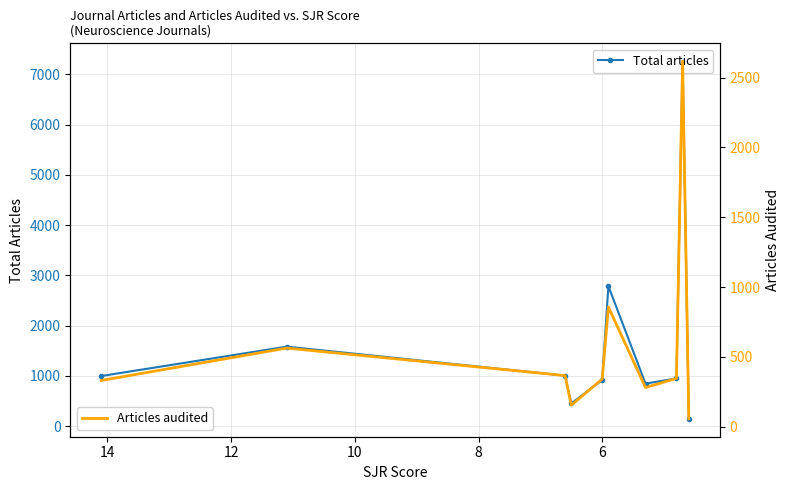

Is this an area chart (filled region under the line)?

No